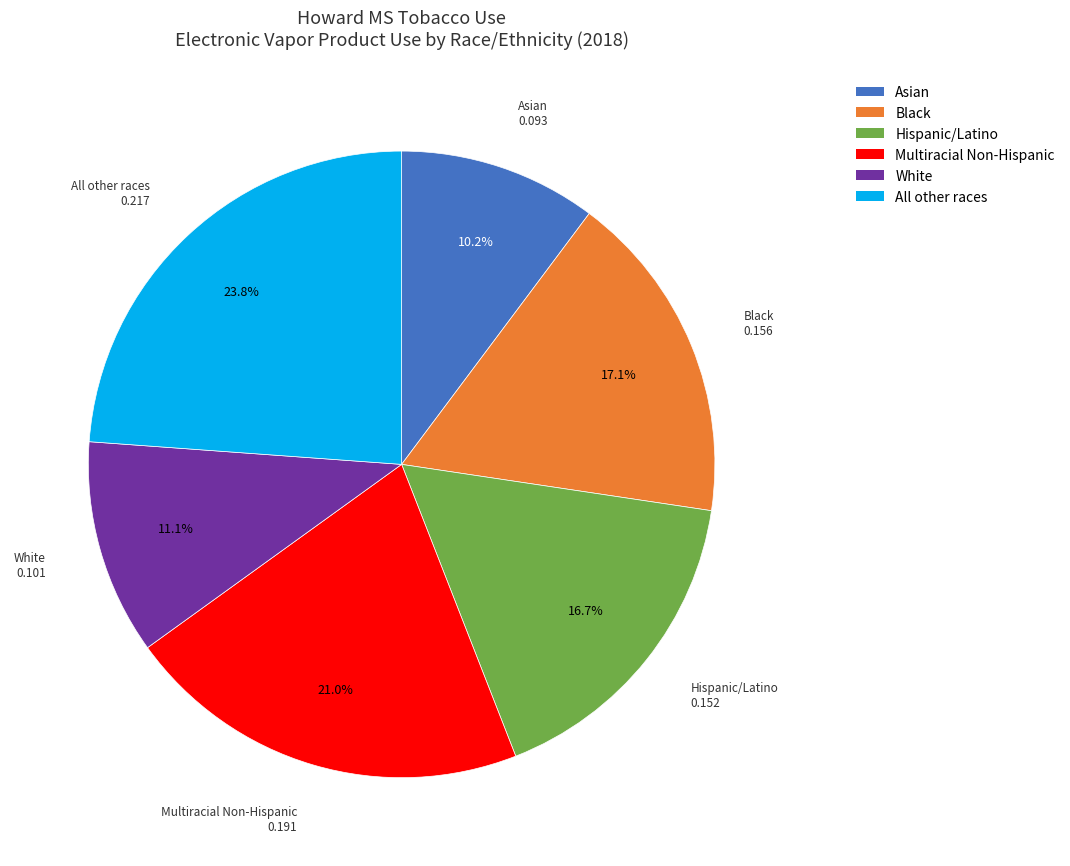

Is there a majority slice in this chart?

No